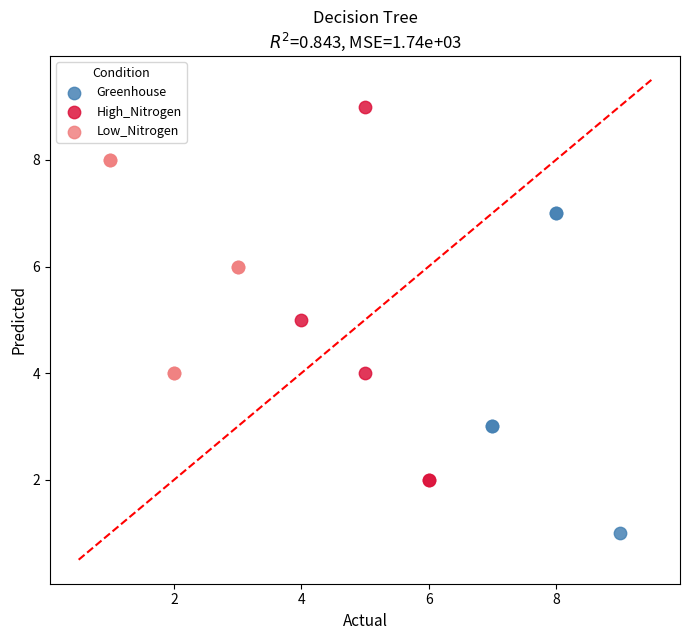

Which series reaches the maximum Y coordinate?

High_Nitrogen